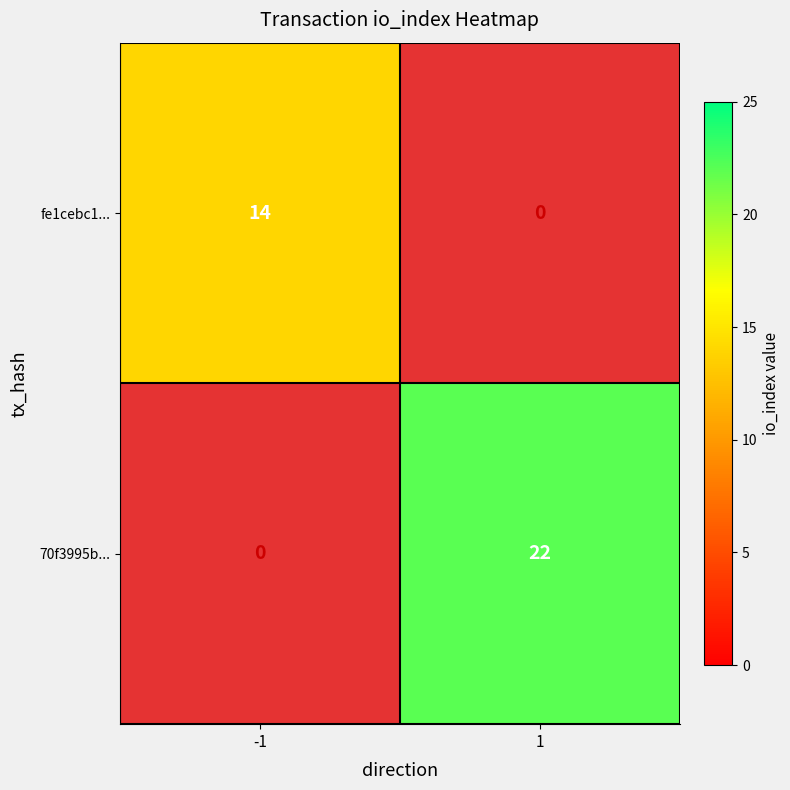

The value of fe1cebc1... at -1 is 19. True or false?

False